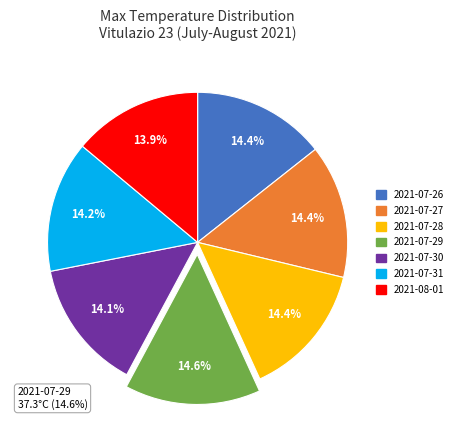

Do 2021-07-30 and 2021-07-28 together represent more than half of the pie?

No